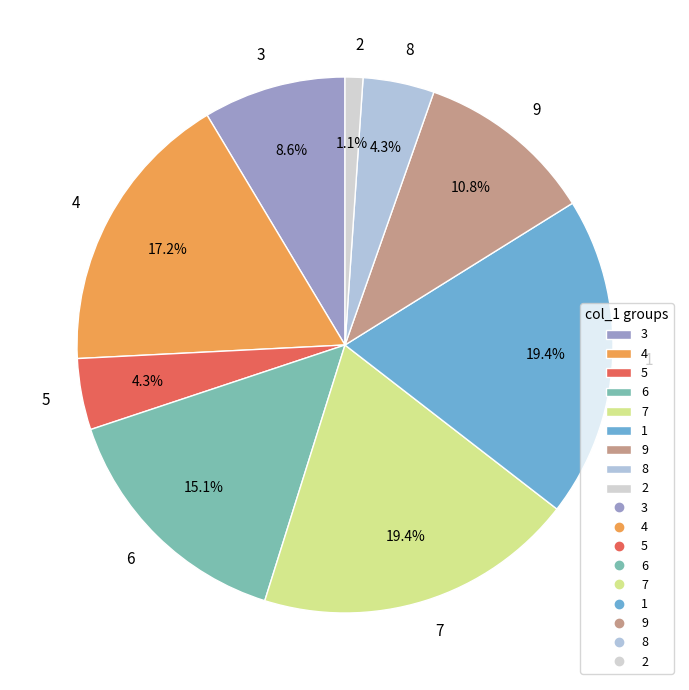

What percentage do 9 and 5 together represent?

15.1%